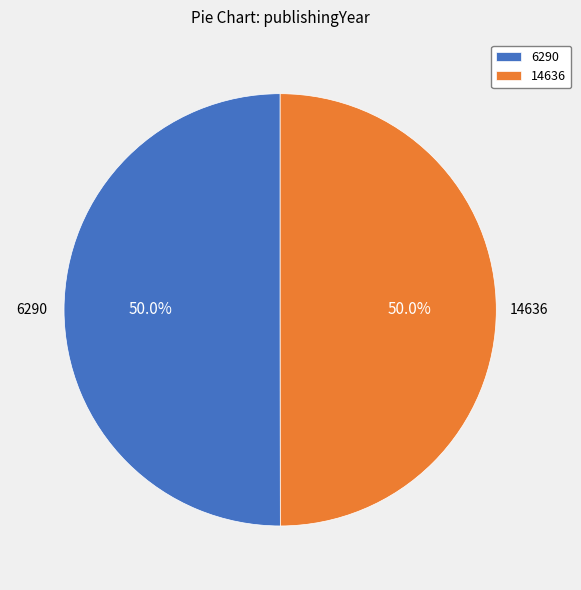

To the nearest percent, what is the combined percentage of 6290 and 14636?

100%